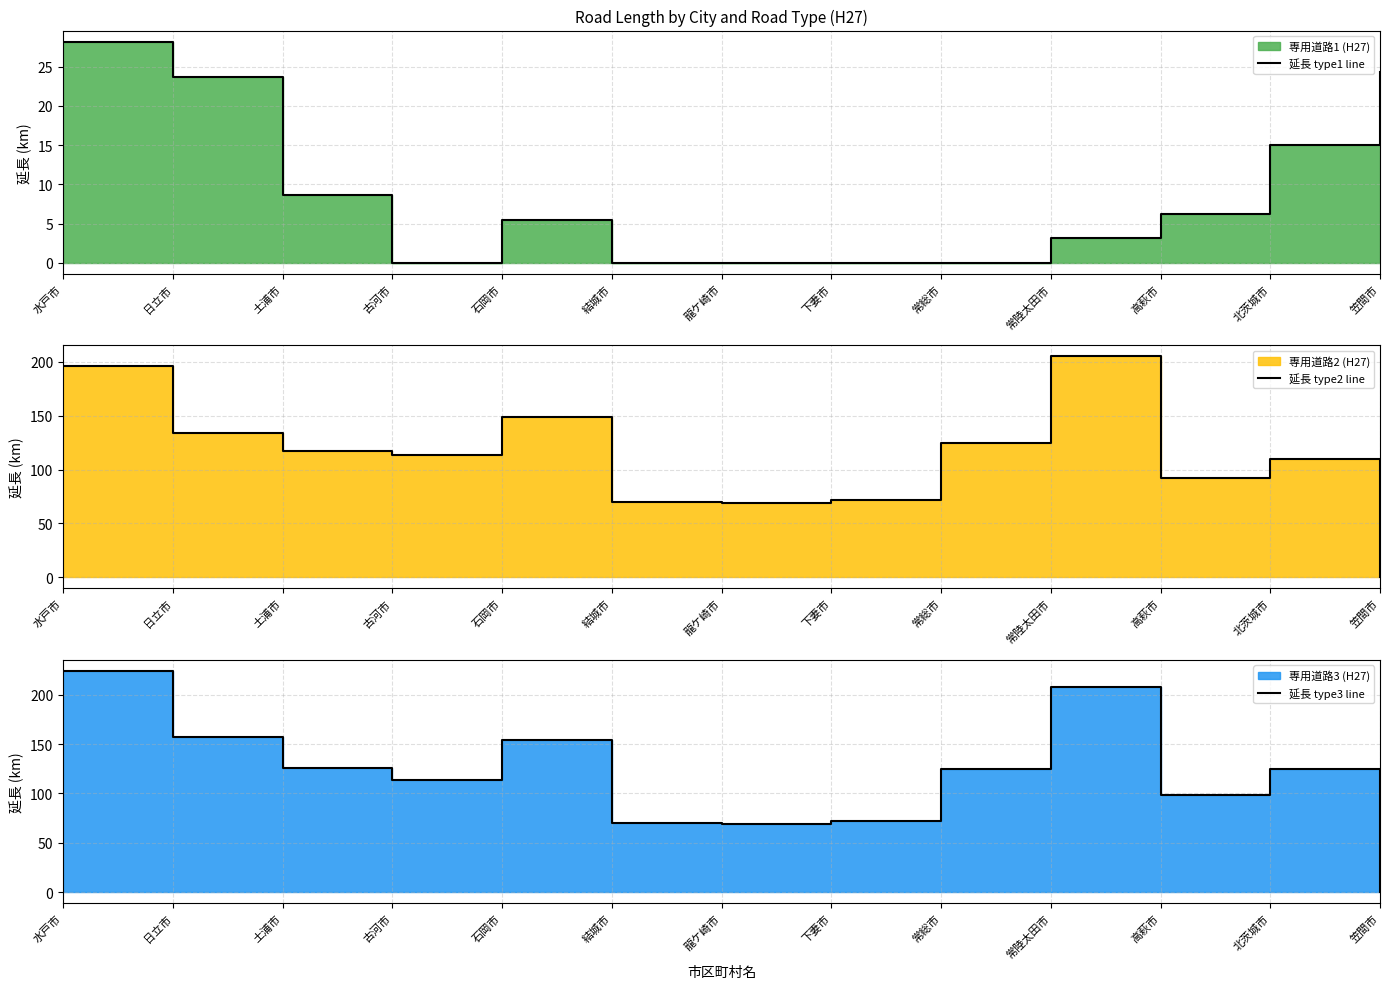

True or false: 延長 type2 line has a value of 109.8 at 北茨城市.

True